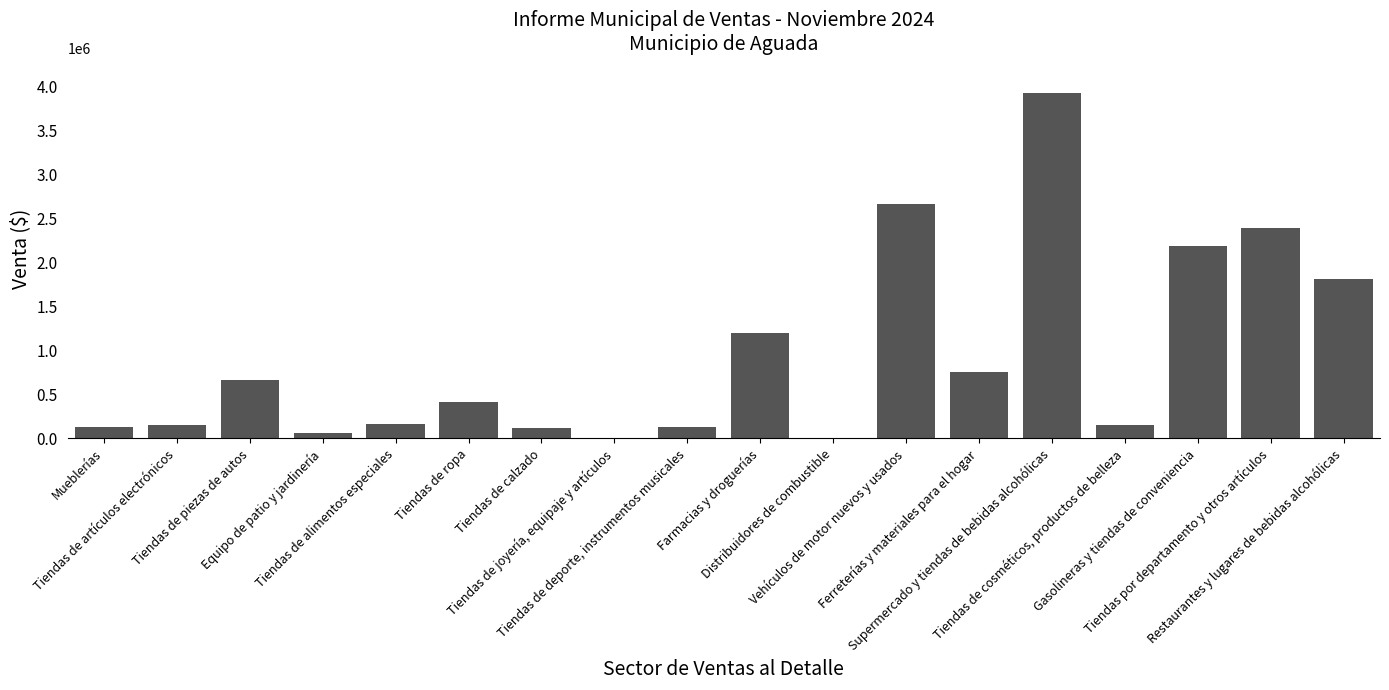

Are the bars grouped side by side (vs. stacked)?

No